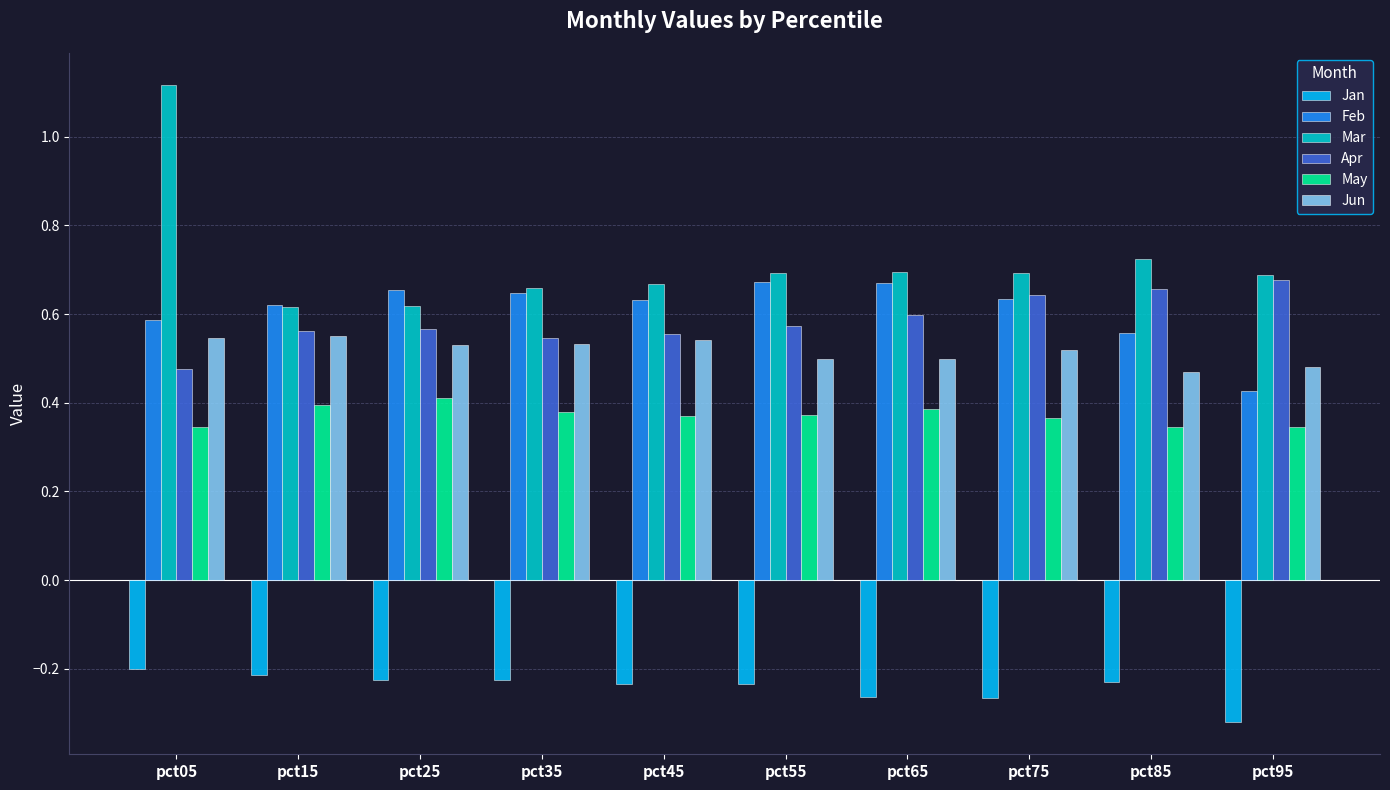

The Apr series shows 0.4 at pct75. True or false?

False